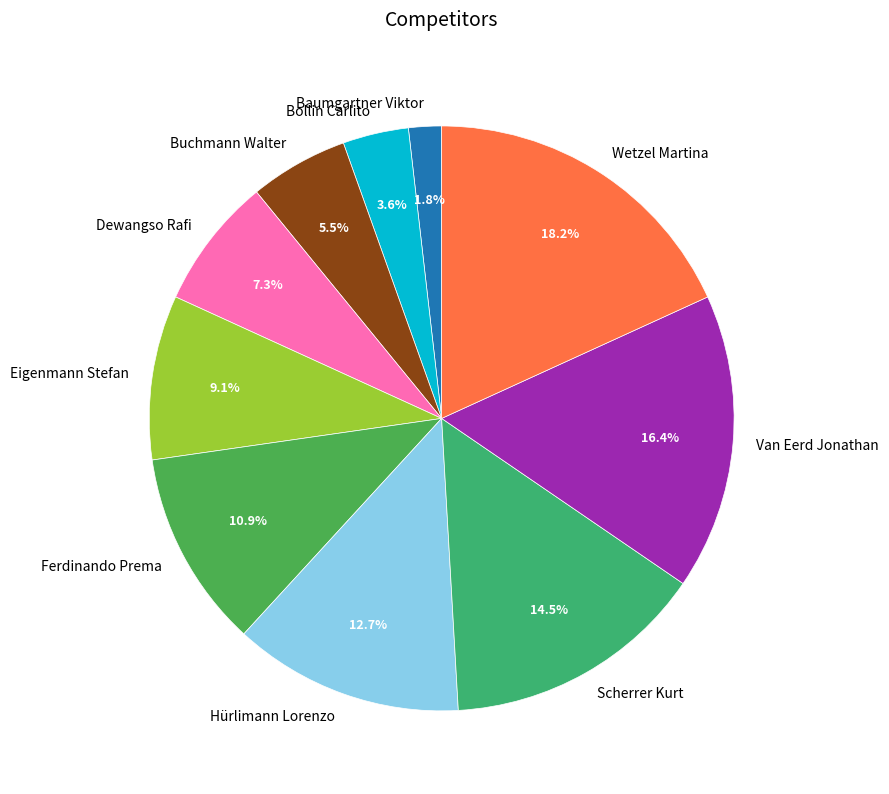

Rank the categories by value from highest to lowest.

Wetzel Martina, Van Eerd Jonathan, Scherrer Kurt, Hürlimann Lorenzo, Ferdinando Prema, Eigenmann Stefan, Dewangso Rafi, Buchmann Walter, Bollin Carlito, Baumgartner Viktor